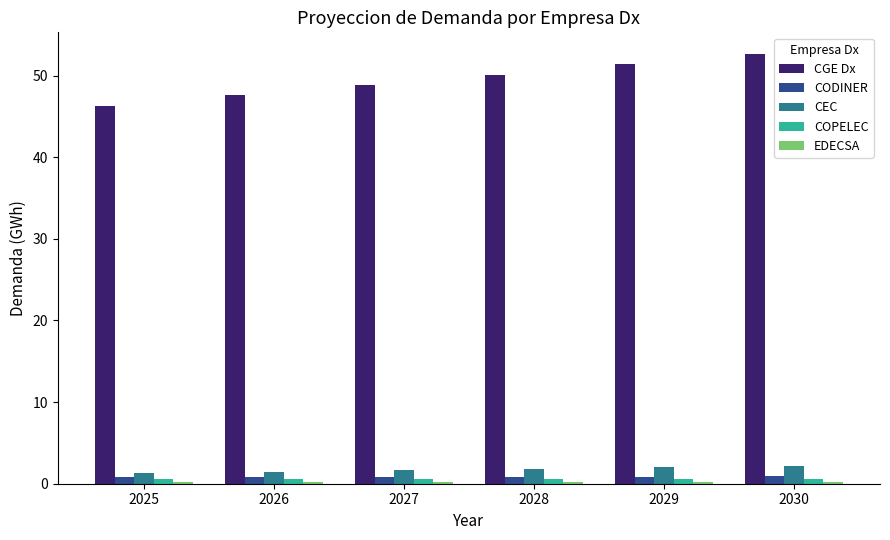

How many groups of bars are there?

6